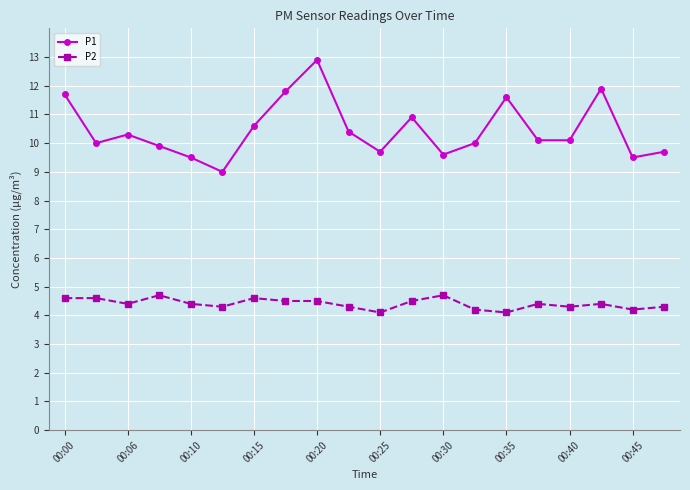

What is the sum of all P1 values?

209.2